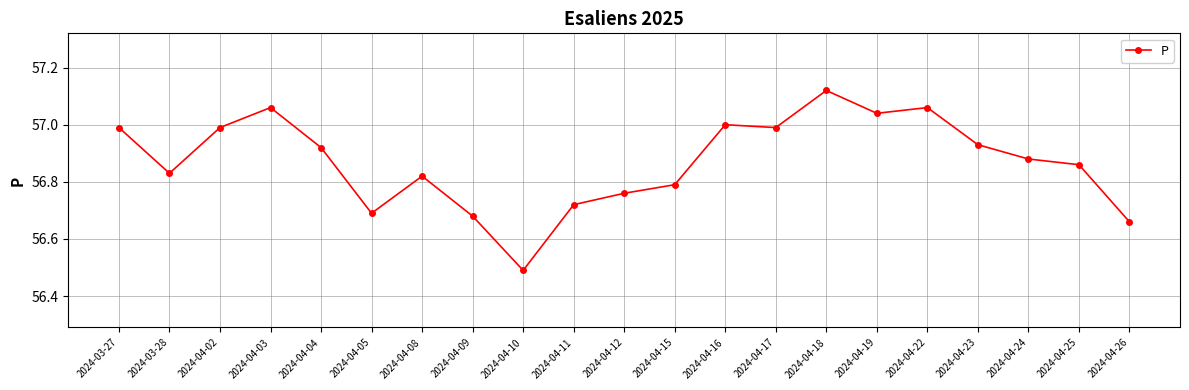

Is it true that the value at 2024-04-02 is 57.0?

True